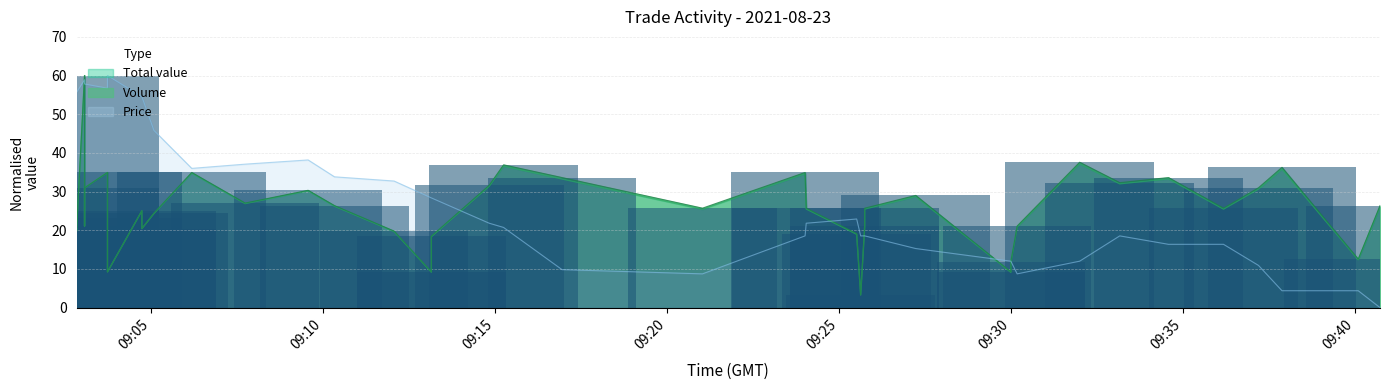

Reading left to right, what are all the values shown in this chart?

Price: 55.6	55.6	58.9	58.9	57.8	56.7	60.0	60.0	54.5	54.5	45.8	36.0	37.1	38.2	33.8	32.7	28.4	28.4	21.8	20.7	9.8	8.7	18.5	21.8	22.9	18.5	18.5	18.5	15.3	12.0	12.0	8.7	12.0	18.5	16.4	16.4	10.9	4.4	4.4	0.0
Volume: 20.4	19.8	60.0	21.1	31.0	34.9	23.1	9.2	25.1	20.4	24.4	34.9	27.0	30.3	26.4	19.8	9.2	18.5	31.6	36.9	33.6	25.7	34.9	25.7	19.1	3.3	21.1	25.7	29.0	9.2	11.9	21.1	37.6	32.3	33.6	25.7	31.0	36.3	12.5	26.4
Total value: 20.4	19.8	60.0	21.1	31.0	34.9	23.1	9.2	25.0	20.4	24.3	34.8	26.9	30.2	26.2	19.7	9.2	18.3	31.4	36.6	33.3	25.4	34.6	25.5	19.0	3.3	20.9	25.5	28.7	9.1	11.7	20.9	37.2	32.0	33.3	25.5	30.7	35.8	12.4	26.0